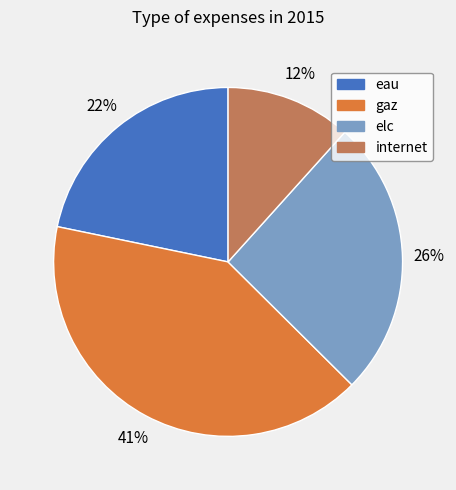

Between eau and internet, which is larger?

eau